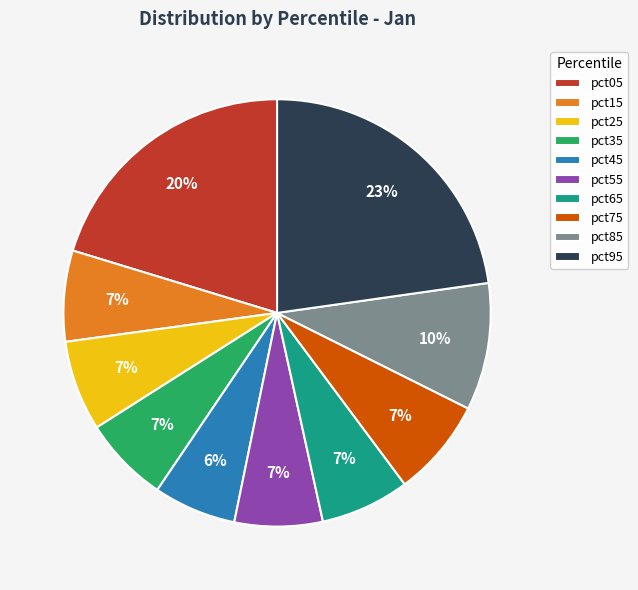

To the nearest percent, what portion does pct45 represent?

6%